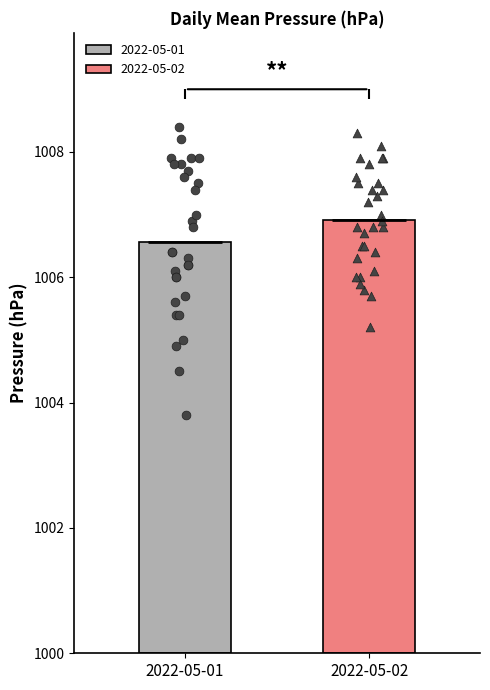

Is the value of May-2 at 13 greater than the value of May at 2?

Yes